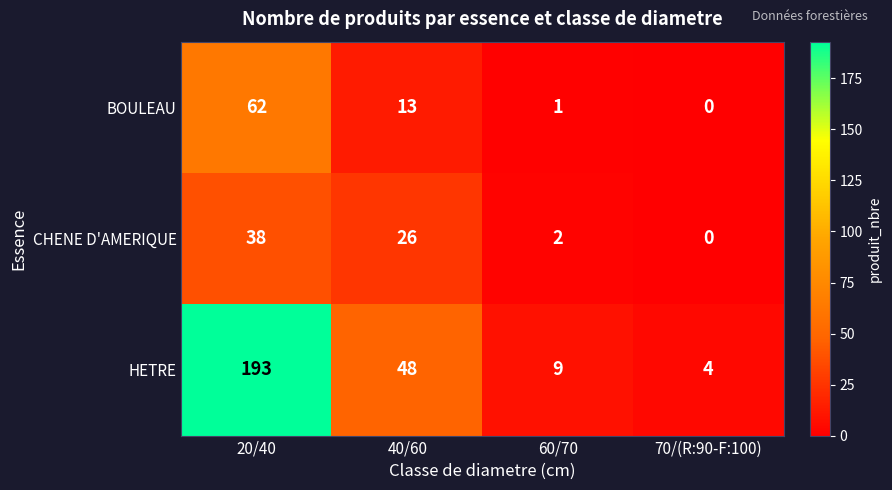

Is it true that BOULEAU equals 13 at 40/60?

True